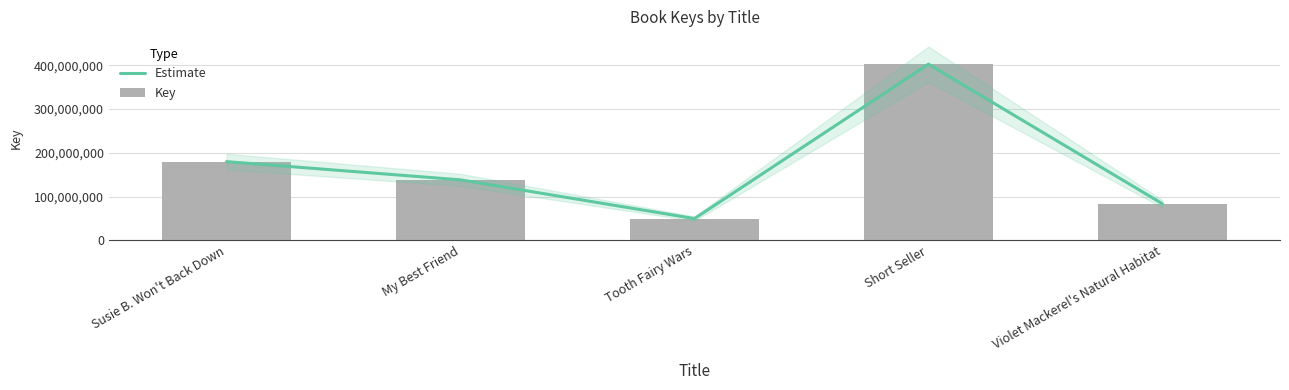

At Tooth Fairy Wars, list the series in order from smallest to largest.

Estimate, Key